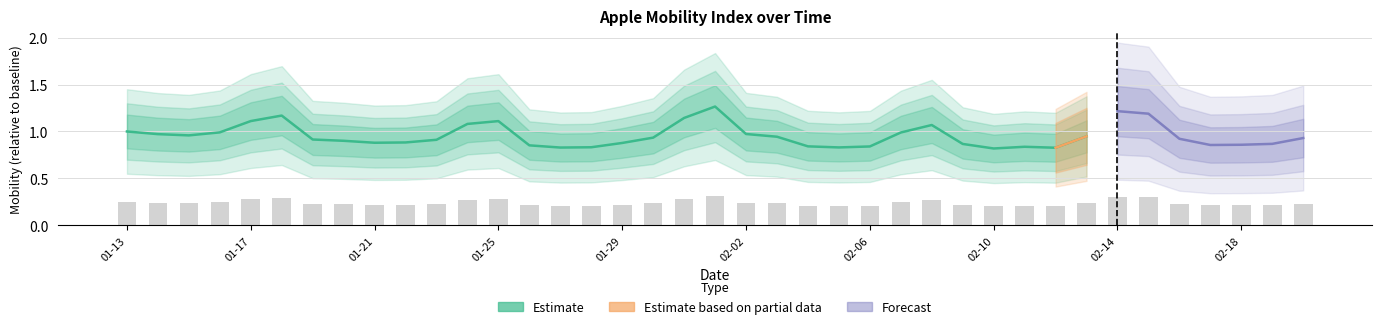

Count the number of categories in the chart.

39